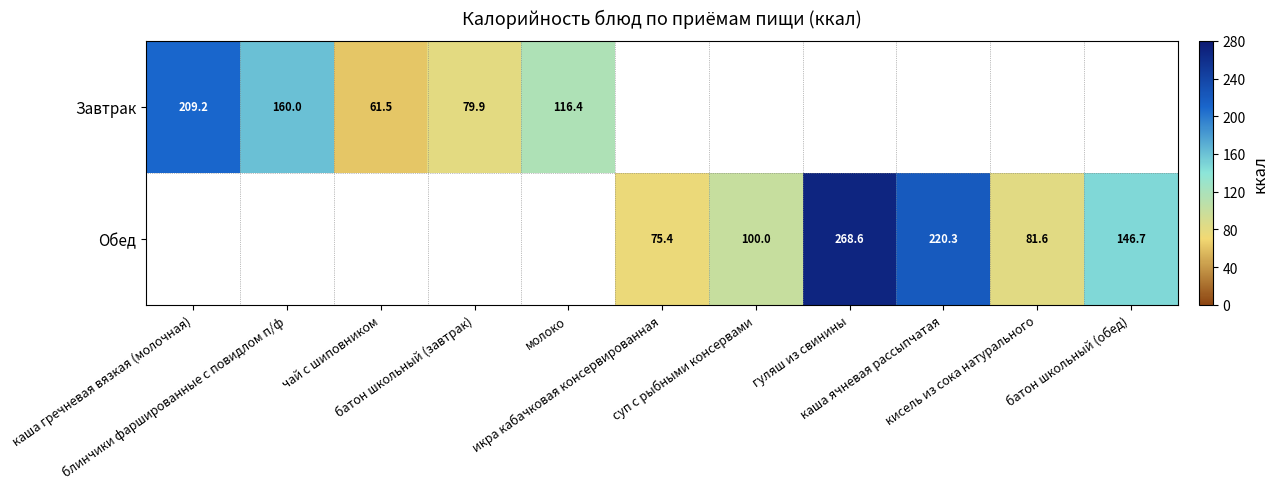

How many data points does each series have?

11